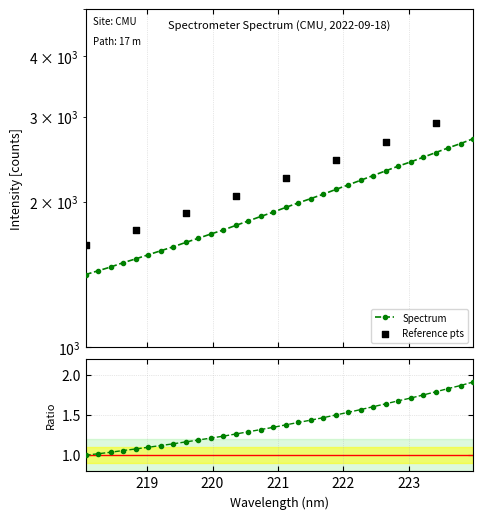

What is the change in value from 218.0596 to 219.589?

+233.8